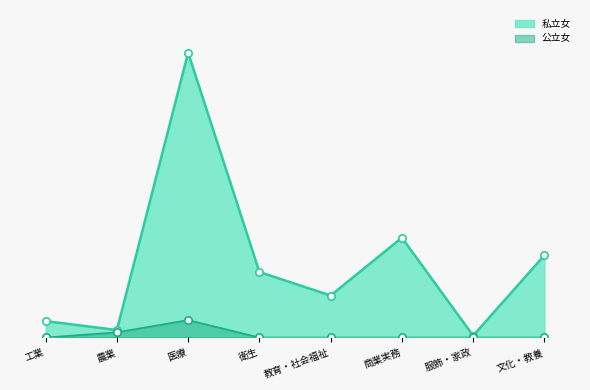

At how many categories does at least one series exceed 218?

5